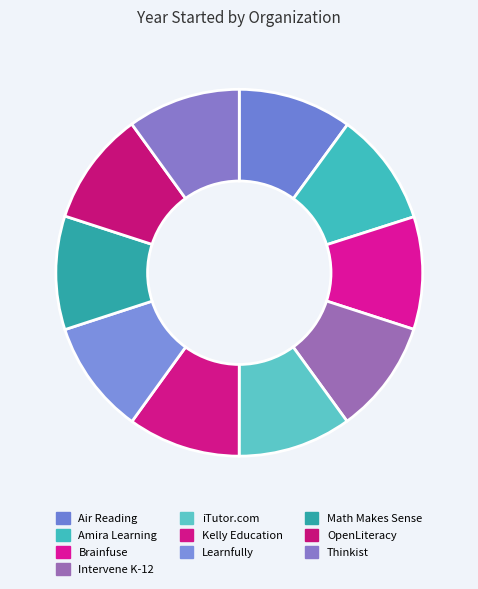

How many slices are in this pie chart?

10